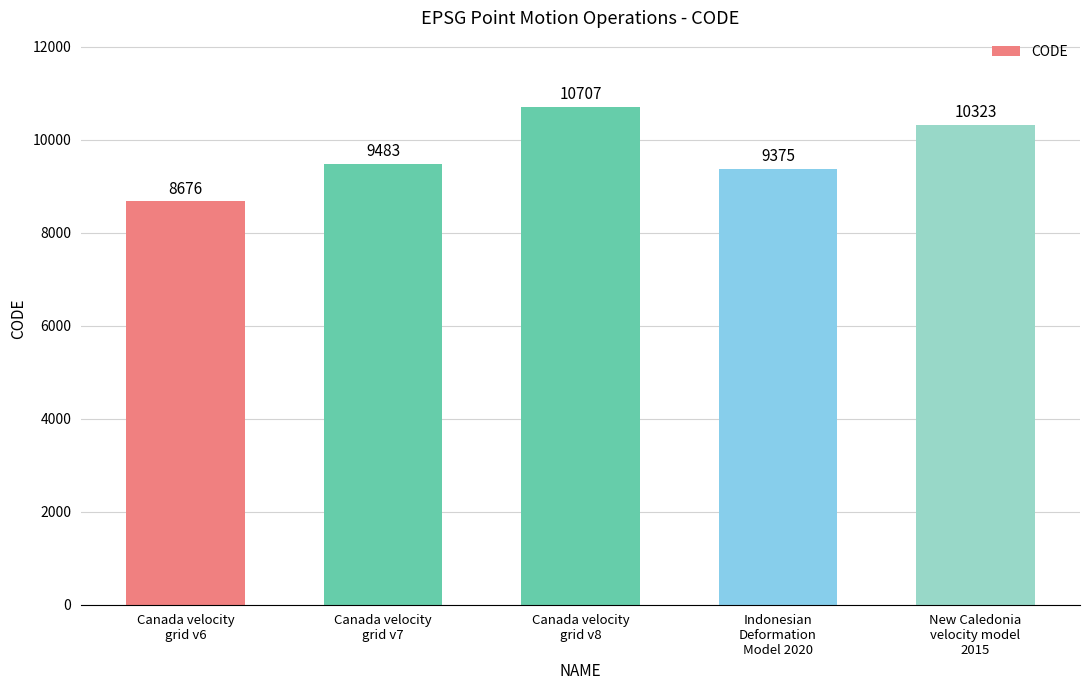

Which has a higher value, Canada velocity
grid v6 or New Caledonia
velocity model
2015?

New Caledonia
velocity model
2015